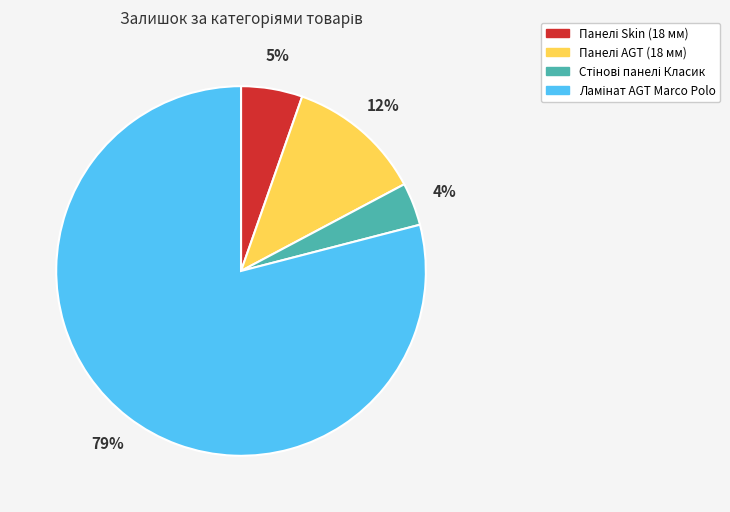

To the nearest percent, what is the average slice percentage?

25%